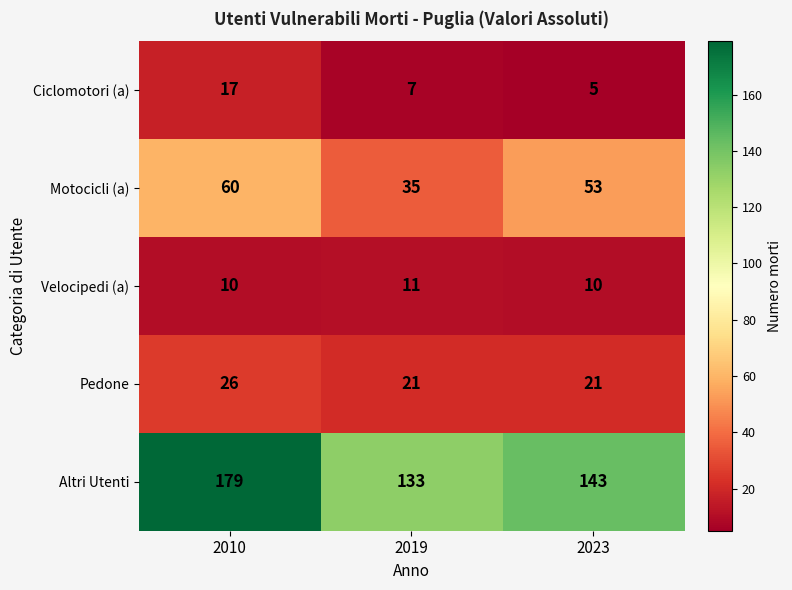

Which series has the largest total across all categories?

Altri Utenti